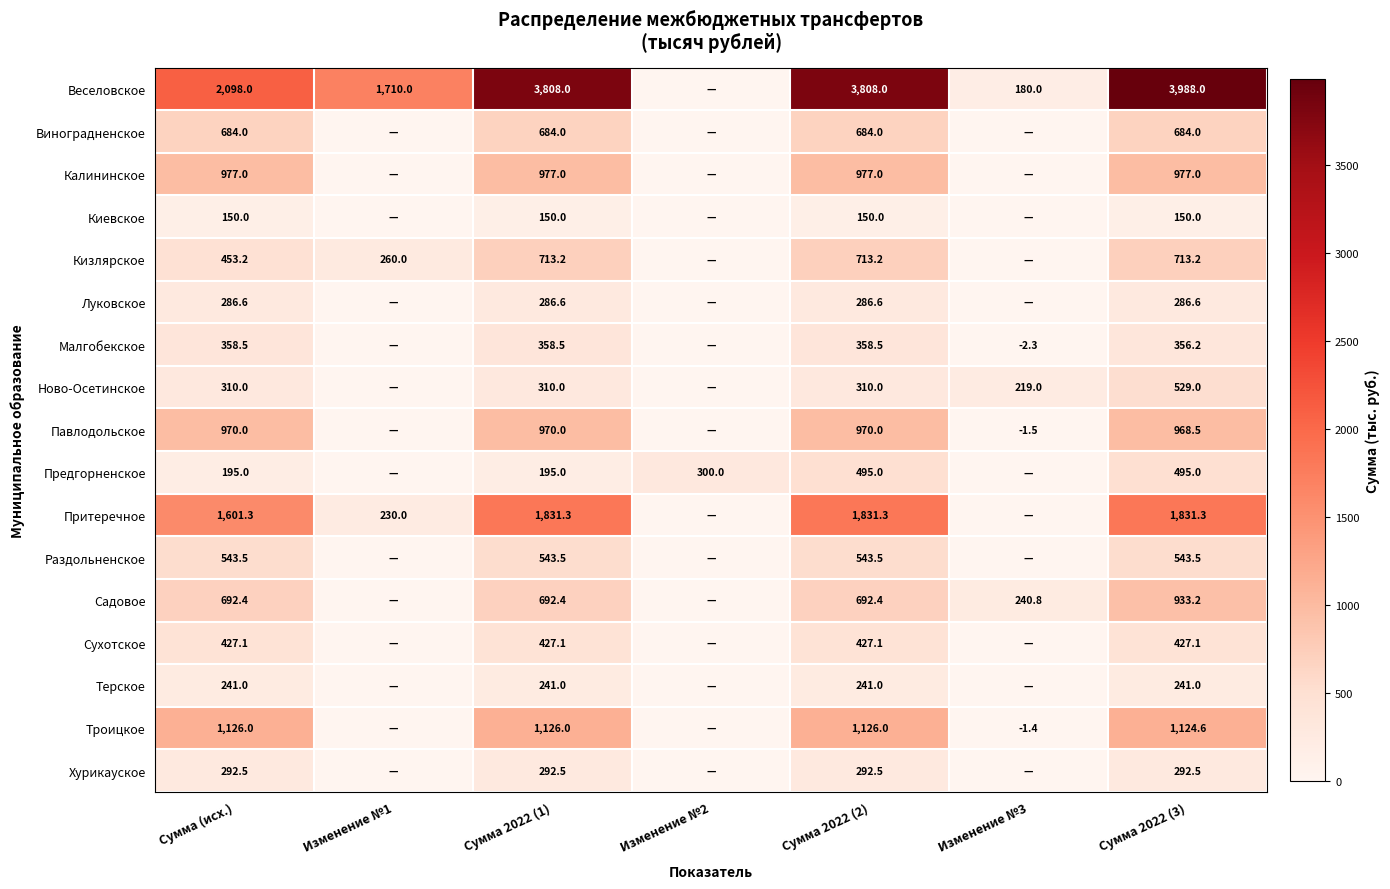

True or false: Троицкое has a value of 1126.0 at Сумма 2022 (1).

True